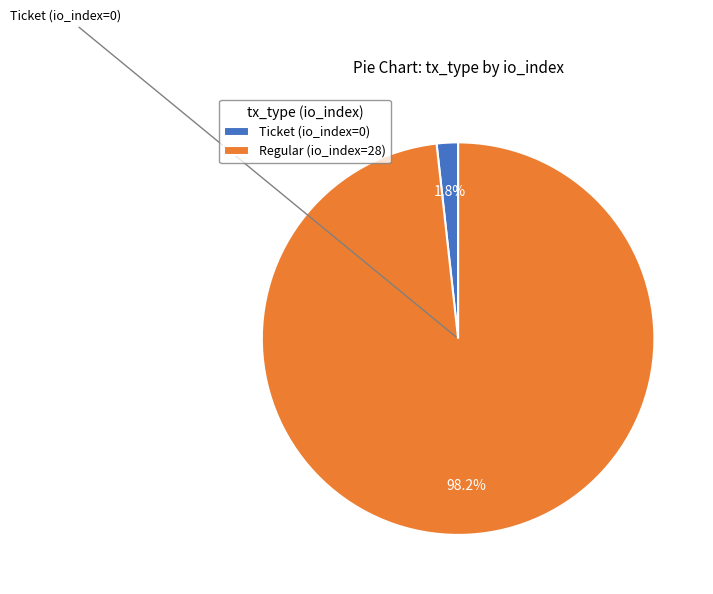

How many segments does this pie chart have?

2